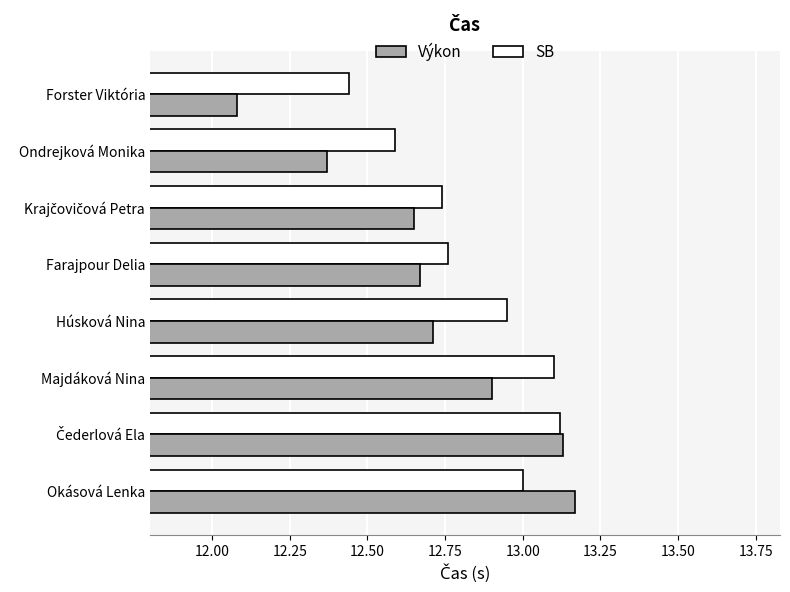

What is the difference between the Výkon values at Majdáková Nina and Okásová Lenka?

0.3